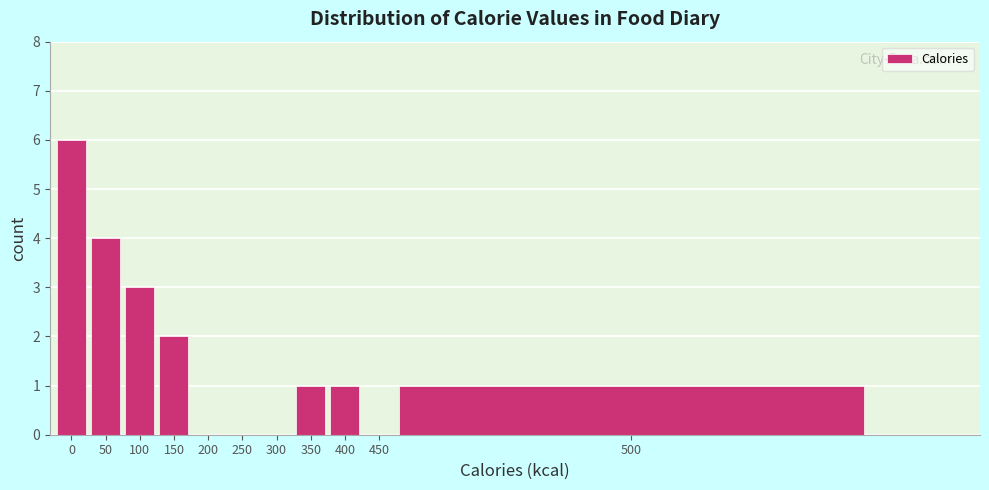

Reading right to left, extract all data points from this chart.

500=1	450=0	400=1	350=1	300=0	250=0	200=0	150=2	100=3	50=4	0=6